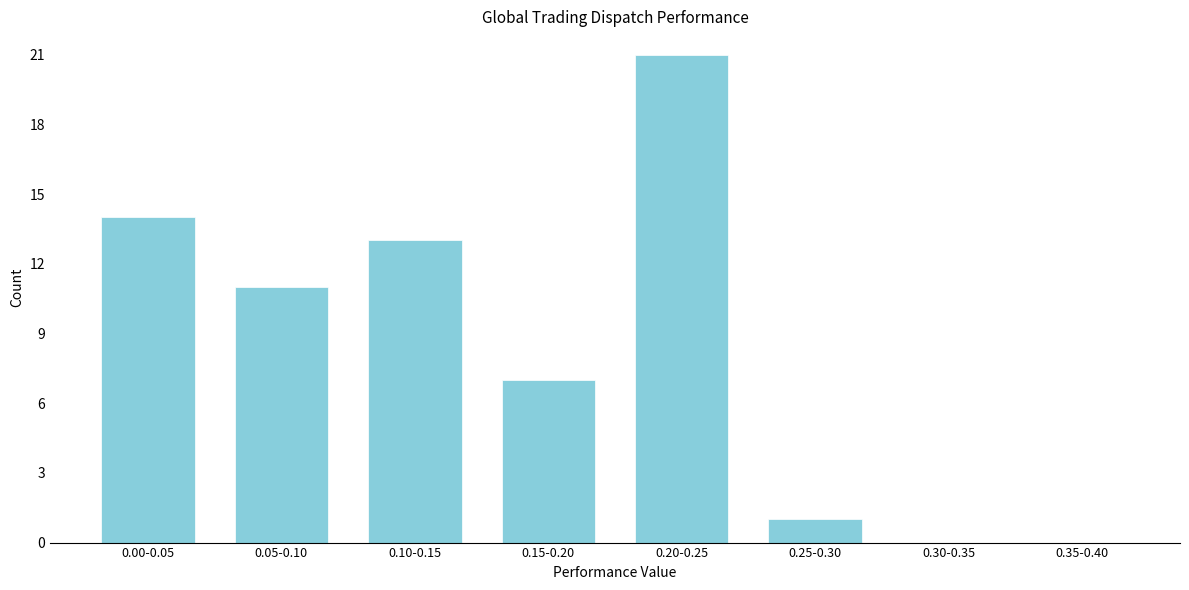

Reading left to right, extract all data points from this chart.

0.00-0.05=14	0.05-0.10=11	0.10-0.15=13	0.15-0.20=7	0.20-0.25=21	0.25-0.30=1	0.30-0.35=0	0.35-0.40=0